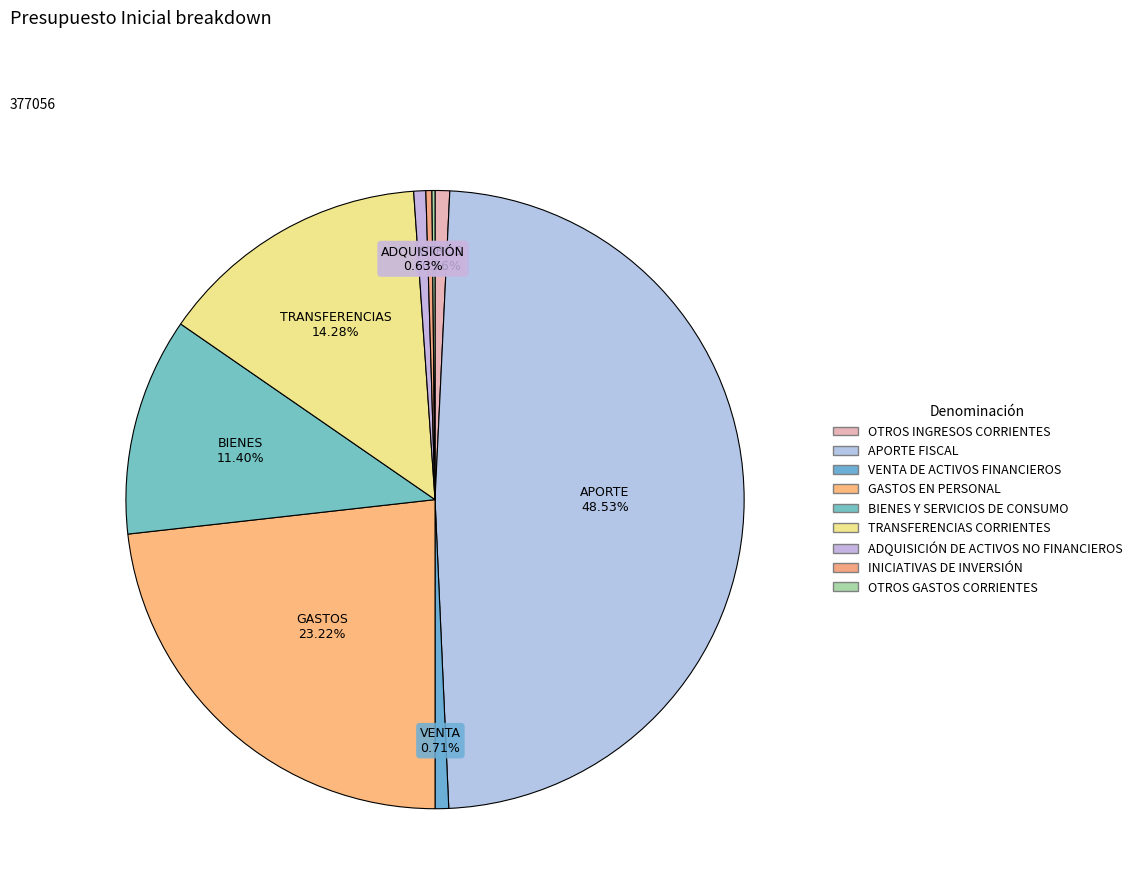

Count the number of slices in the pie.

9